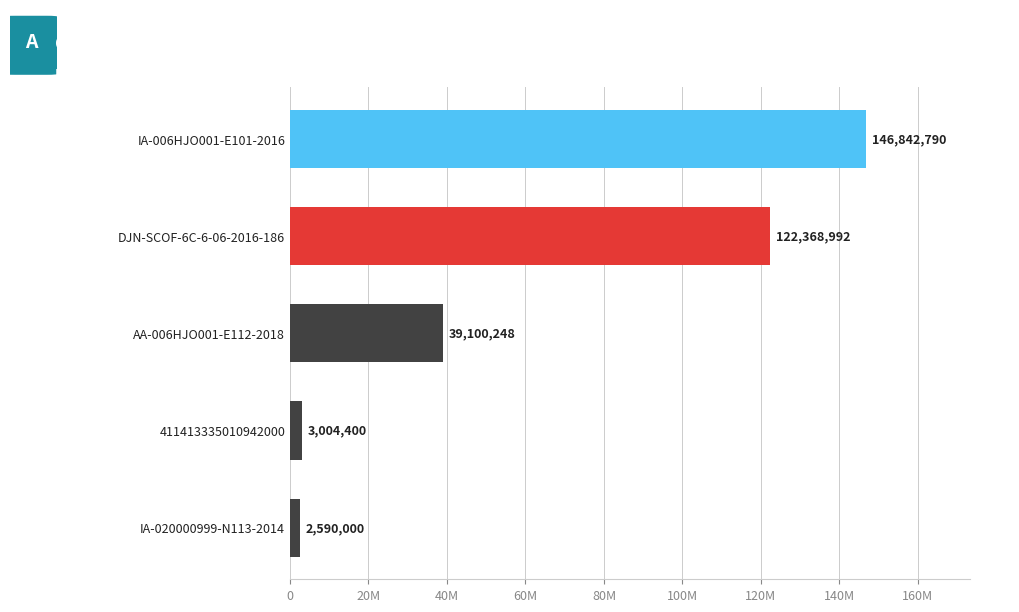

What is the difference between the second highest and second lowest values?

119364592.0